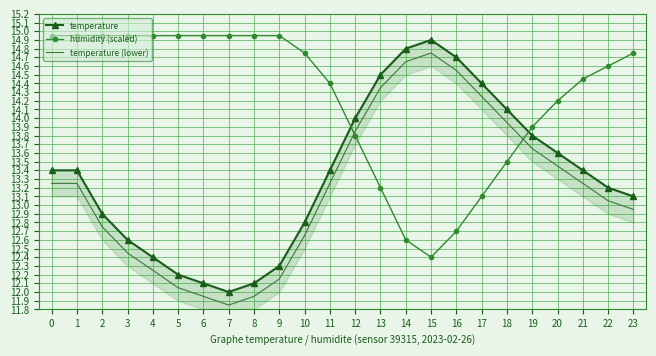

What is the highest value of the humidity (scaled) series?

15.0